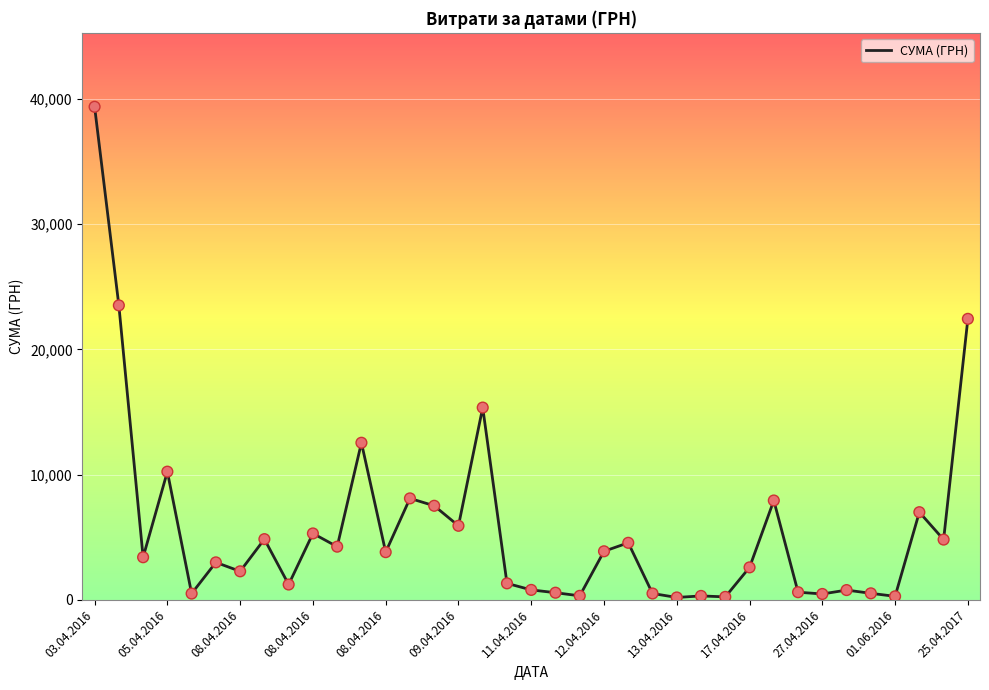

What is the maximum value shown in the chart?

39389.0